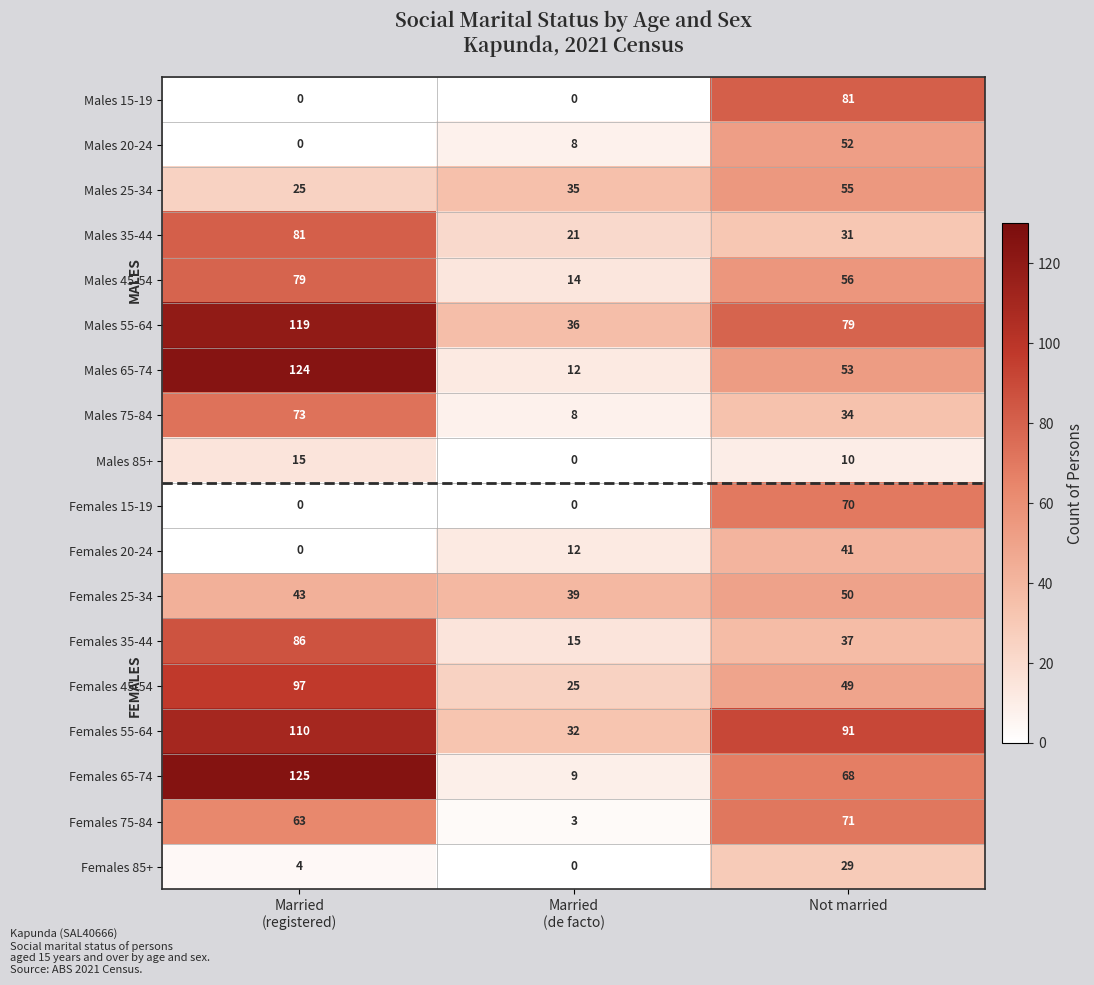

The Females 15-19 series shows 70 at Not married. True or false?

True